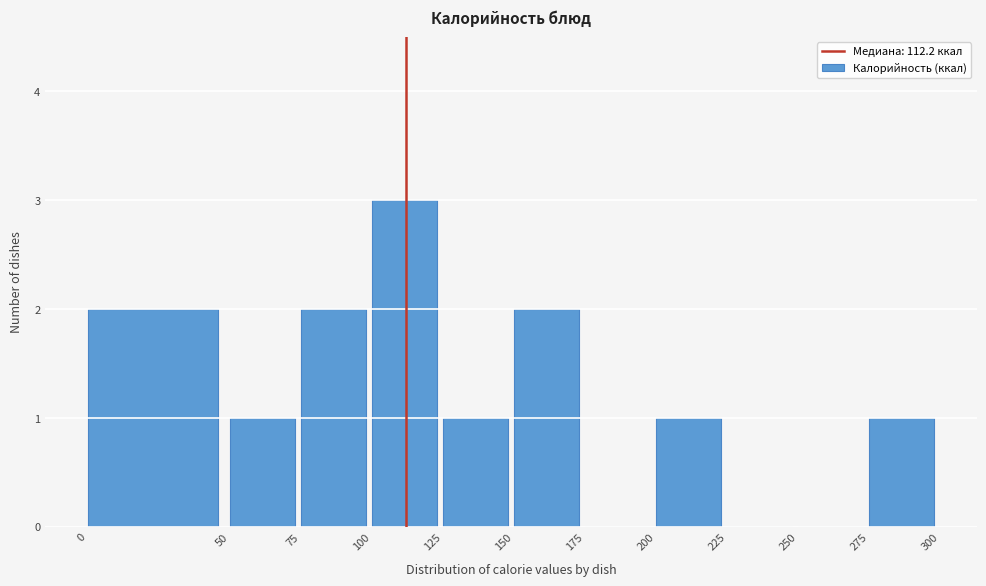

What is the height of the bar covering 0 to 50 on the x-axis? The values are not printed on the chart, so give them approximately, as read against the axis.

2